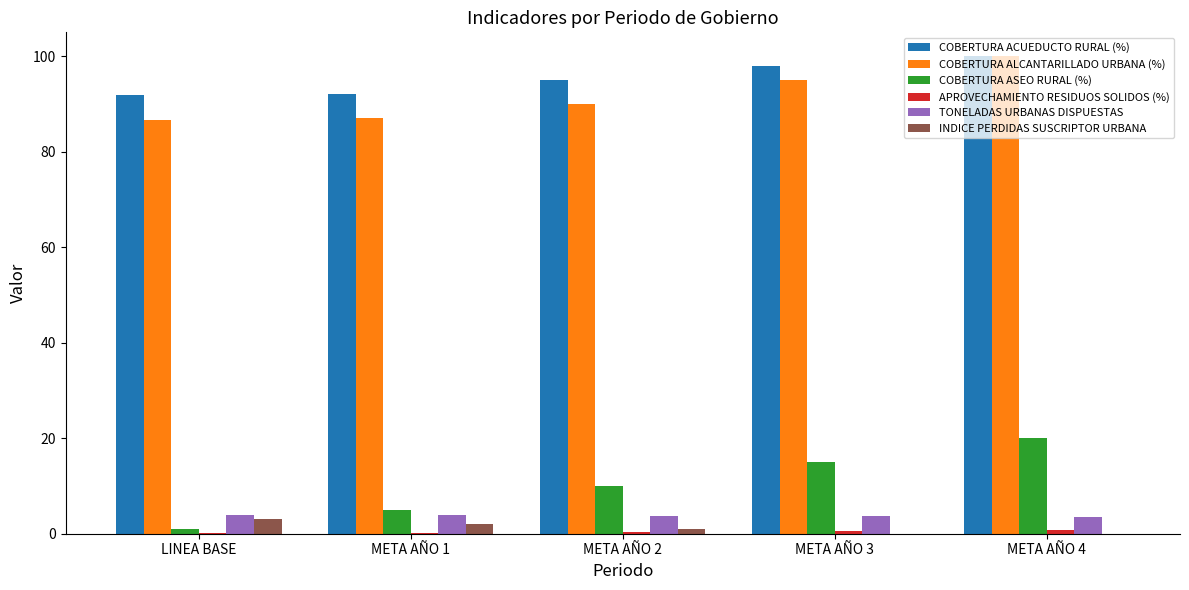

The COBERTURA ASEO RURAL (%) series shows 15.0 at META AÑO 3. True or false?

True